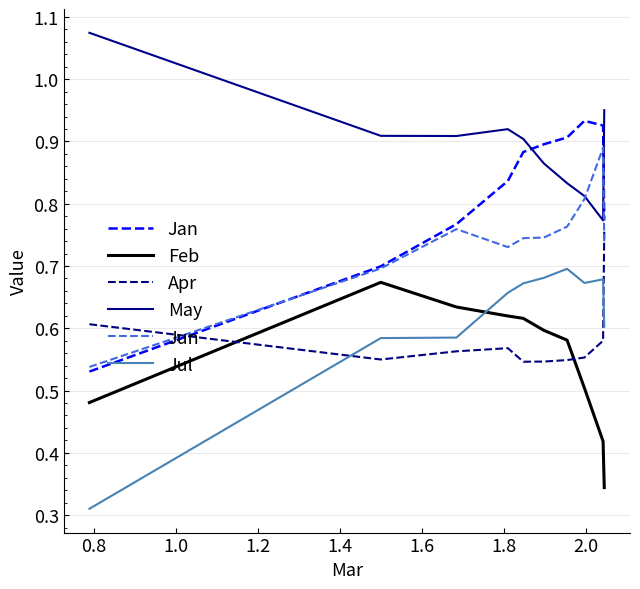

True or false: Feb and May cross at least once.

False